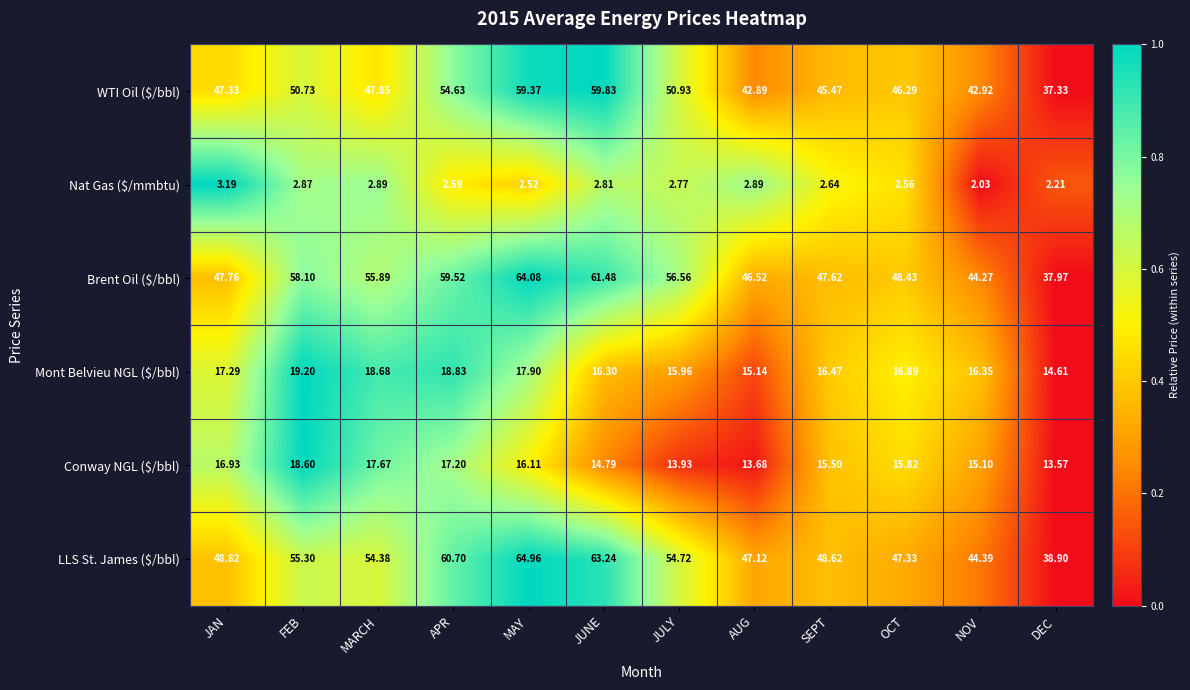

At which category does the chart reach its peak across all series?

MAY